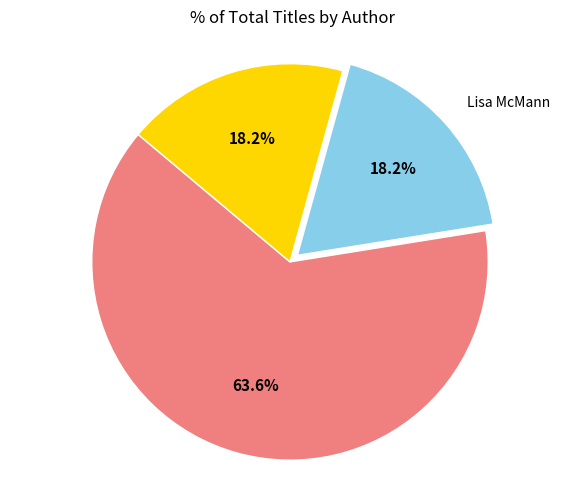

How many slices are in this pie chart?

3